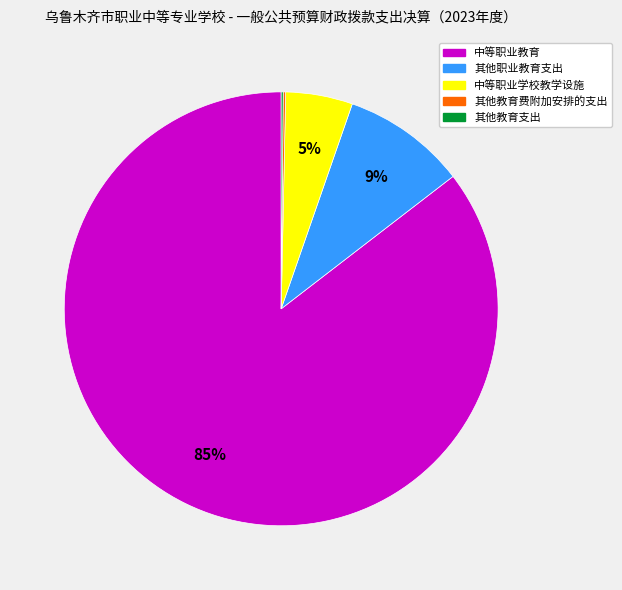

Which slice is the largest?

中等职业教育